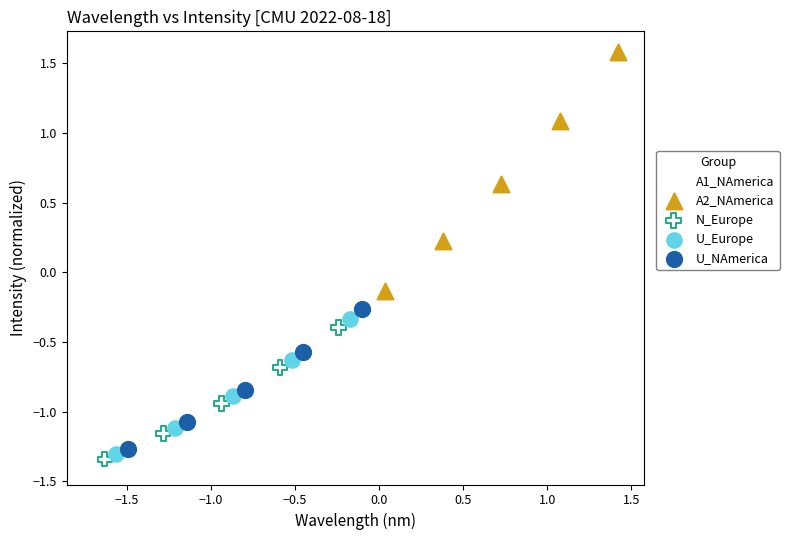

Which series contains the highest Y value?

A2_NAmerica